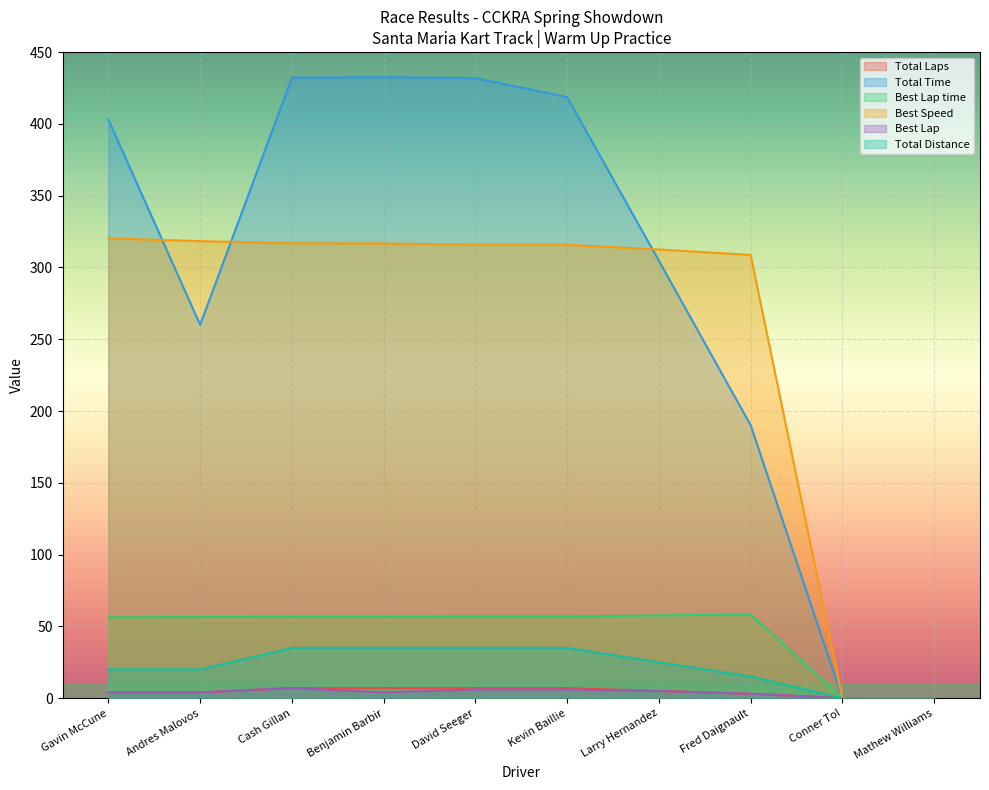

Which series changed the most between Gavin McCune and Fred Daignault?

Total Time